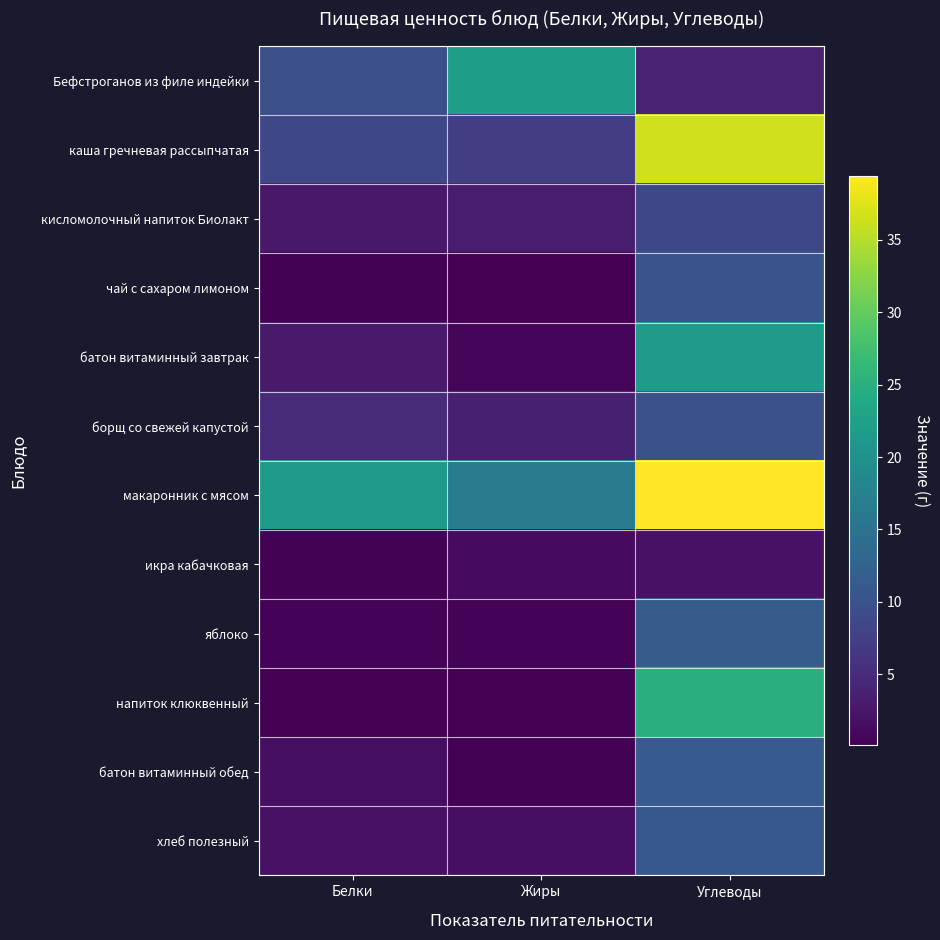

What is the total value across all series at Жиры?

57.2